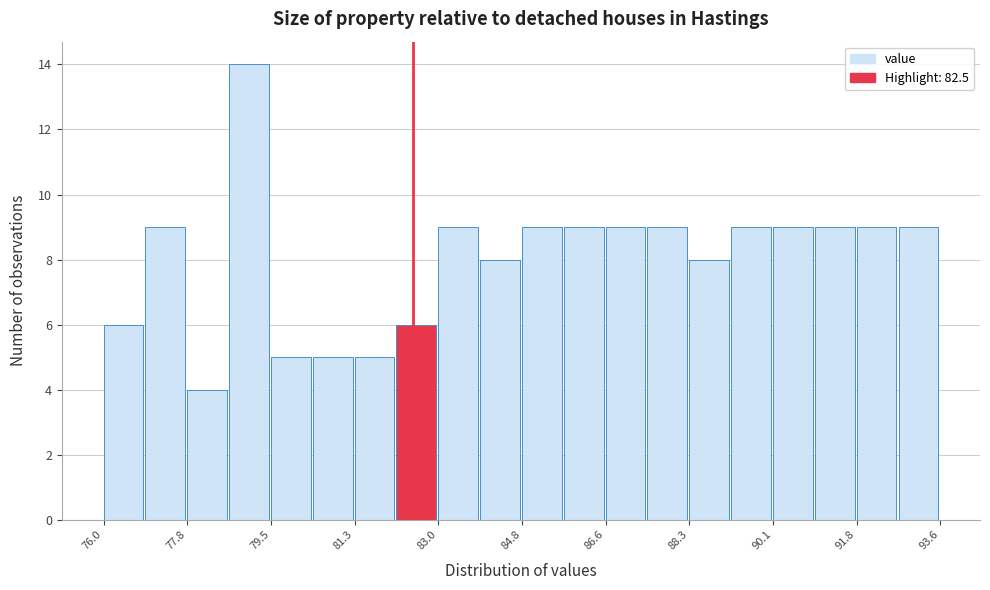

Reading left to right, transcribe this chart: for each bar, give the range it covers on the x-axis and its height. Neither the bar edges nor the heights are printed on the chart, so give them approximately, as read against the axes.

76.00 to 76.88: 6
76.88 to 77.76: 9
77.76 to 78.64: 4
78.64 to 79.52: 14
79.52 to 80.40: 5
80.40 to 81.28: 5
81.28 to 82.16: 5
82.16 to 83.04: 6
83.04 to 83.92: 9
83.92 to 84.80: 8
84.80 to 85.68: 9
85.68 to 86.56: 9
86.56 to 87.44: 9
87.44 to 88.32: 9
88.32 to 89.20: 8
89.20 to 90.08: 9
90.08 to 90.96: 9
90.96 to 91.84: 9
91.84 to 92.72: 9
92.72 to 93.60: 9